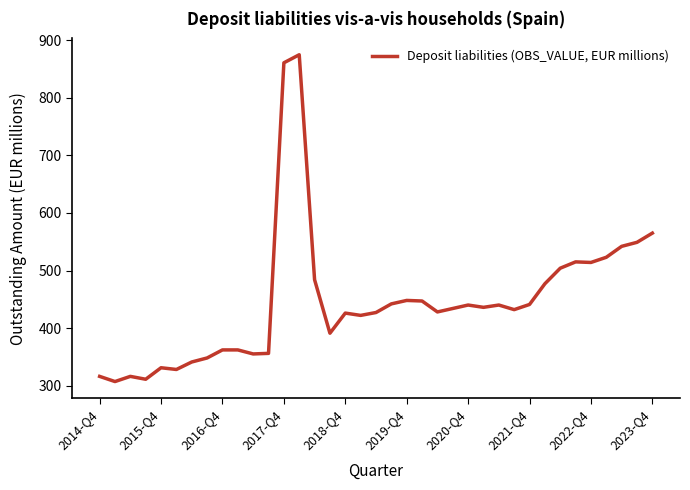

What is the greatest value displayed?

875